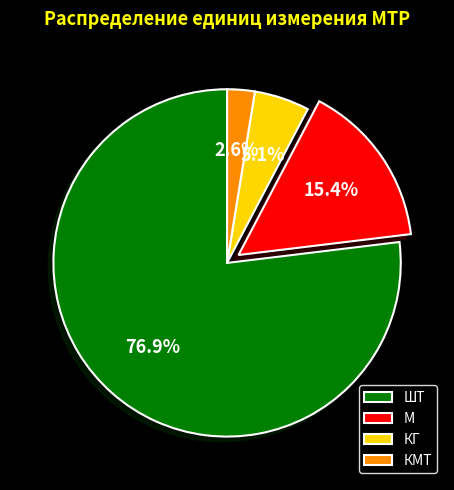

Which slice represents more than half of the pie?

ШТ